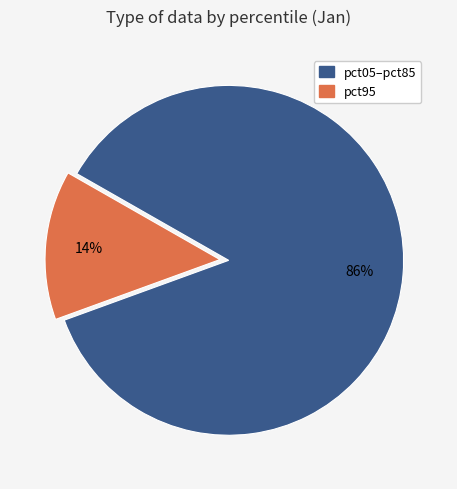

Count the number of slices in the pie.

2